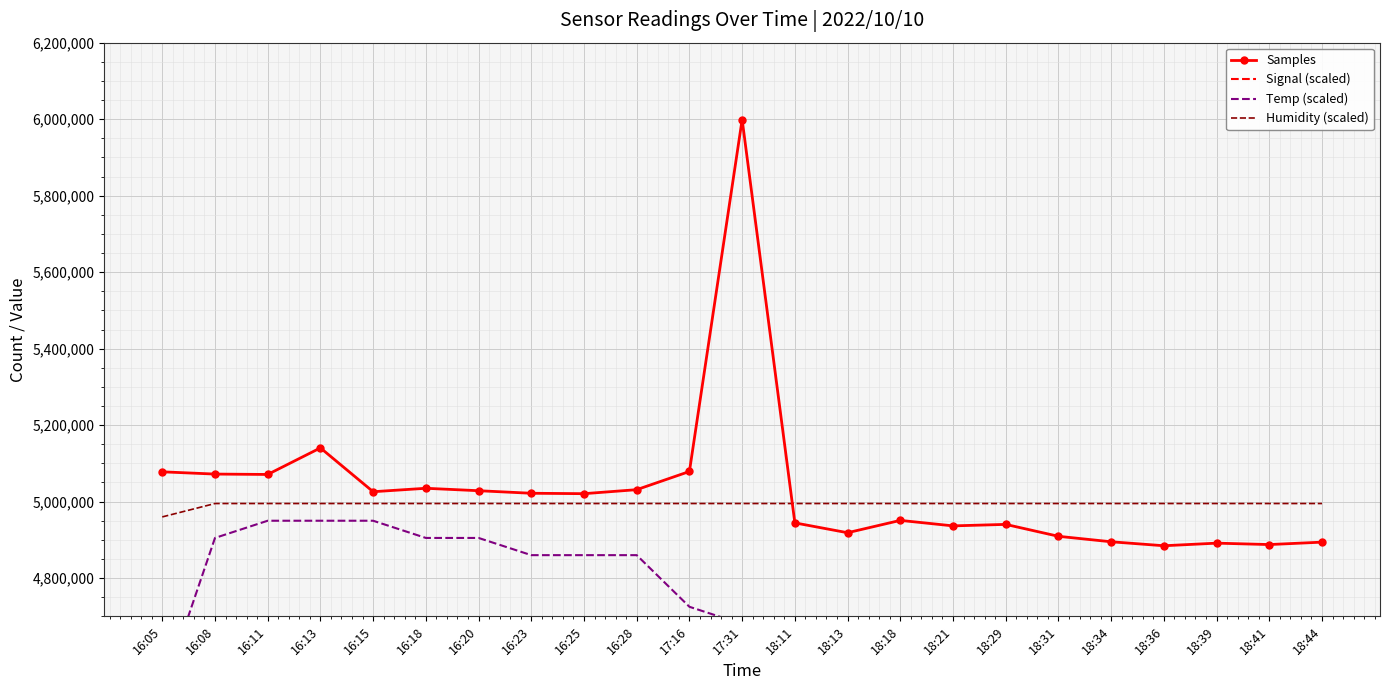

What is the approximate value of Signal (scaled) at 16:15?

250000